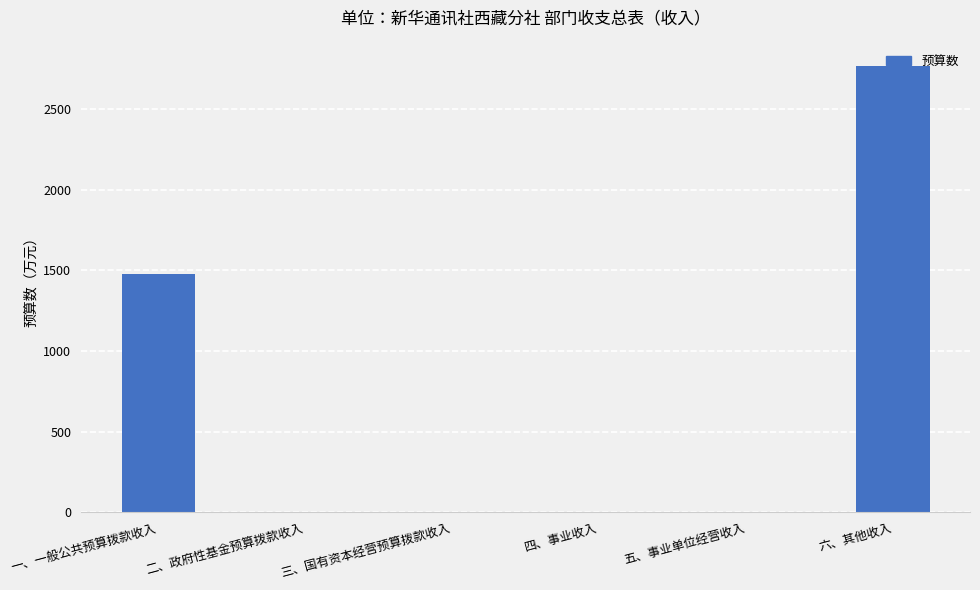

The value at 三、国有资本经营预算拨款收入 is 0.0. True or false?

True